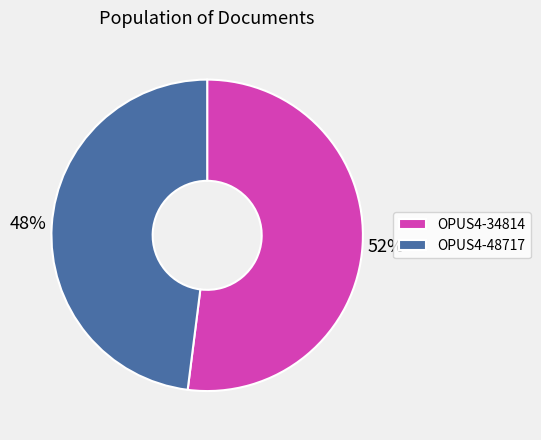

Do OPUS4-34814 and OPUS4-48717 together represent more than half of the pie?

Yes